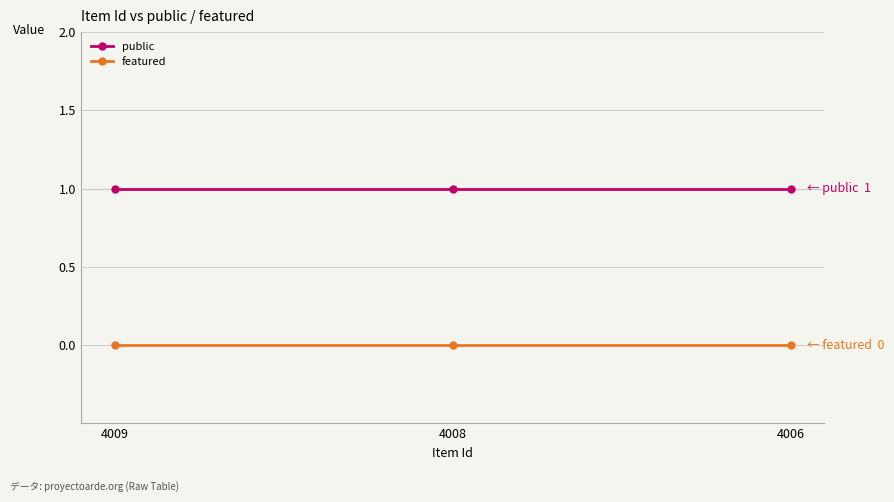

What are all the series names shown in the legend?

public, featured